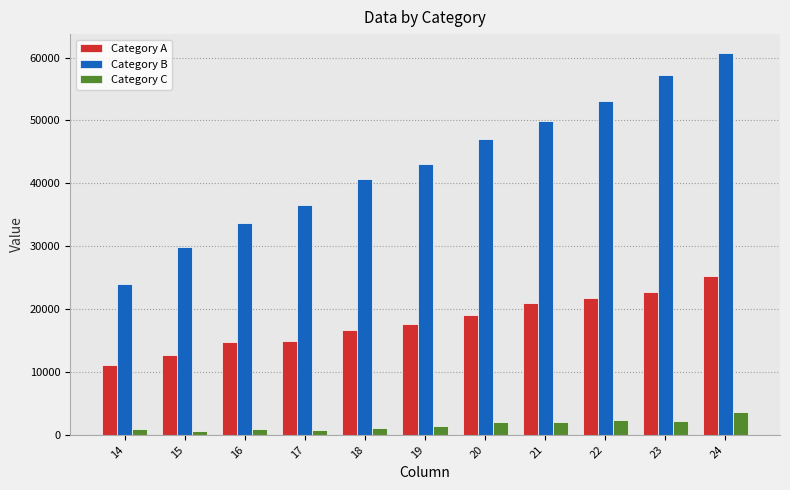

Between 19 and 24, which series saw the biggest shift?

Category B